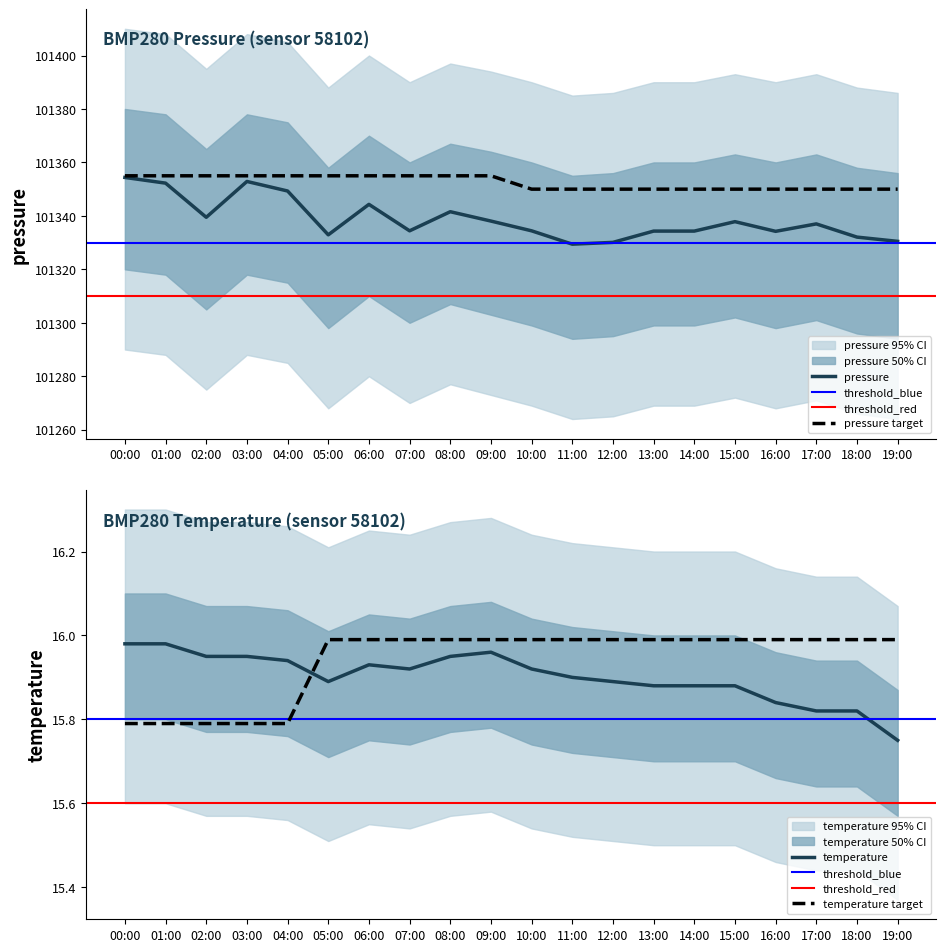

How many data points in pressure are less than 101337?

10